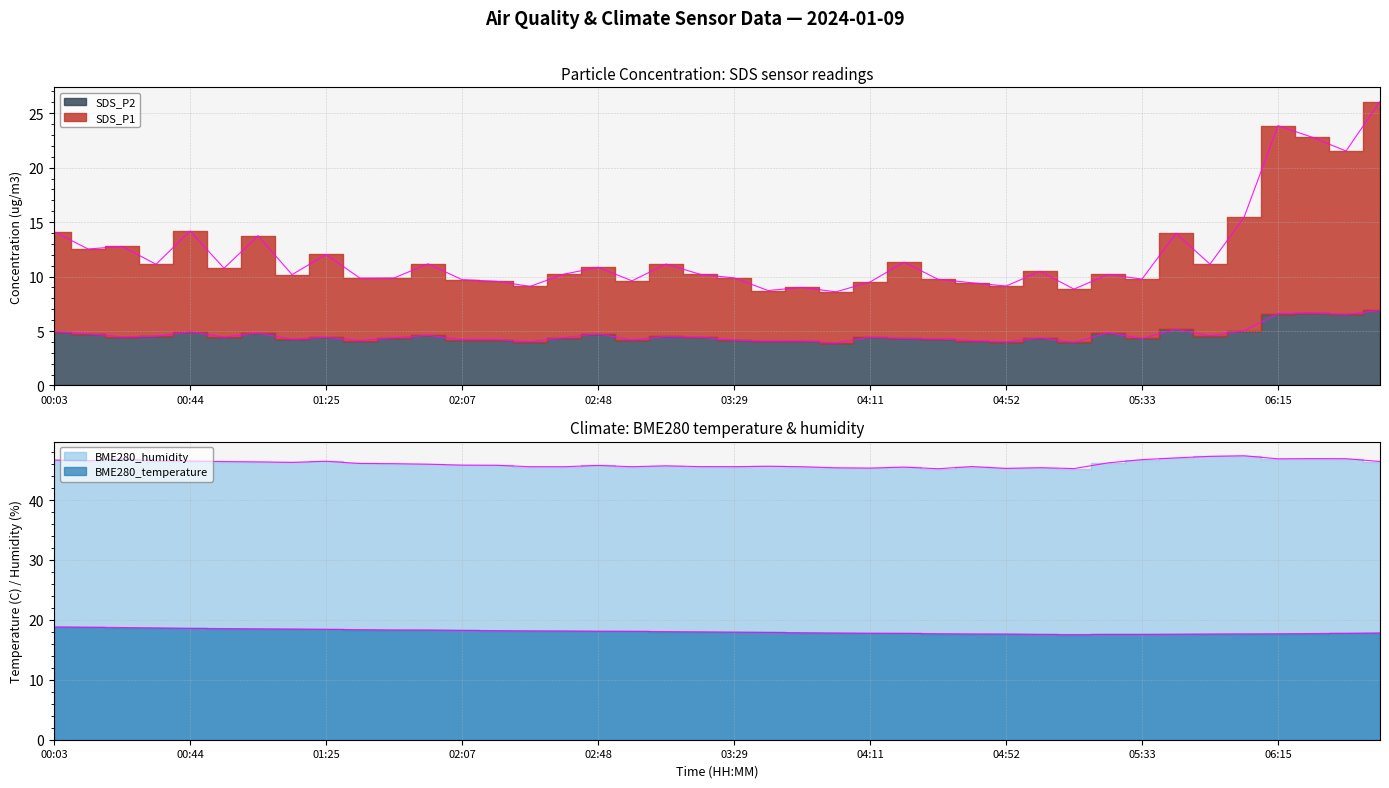

True or false: SDS_P2 has a value of 6.9 at 06:46.

True